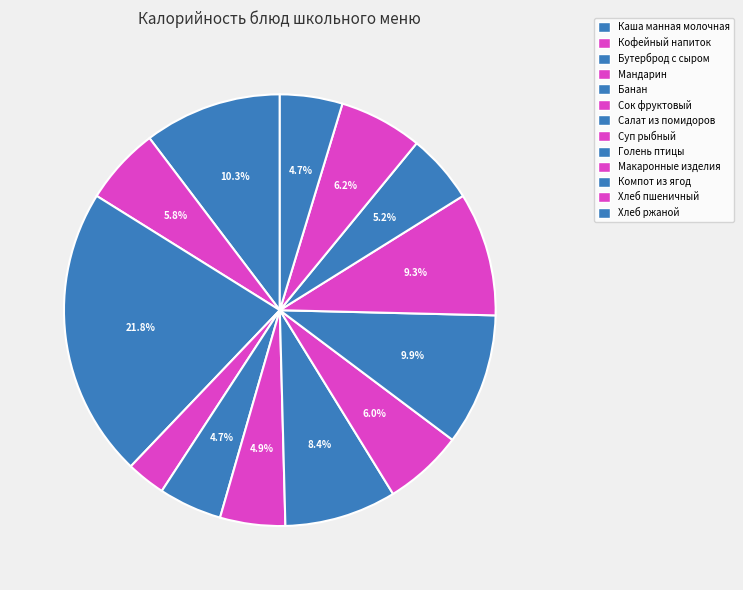

Count the number of slices in the pie.

13